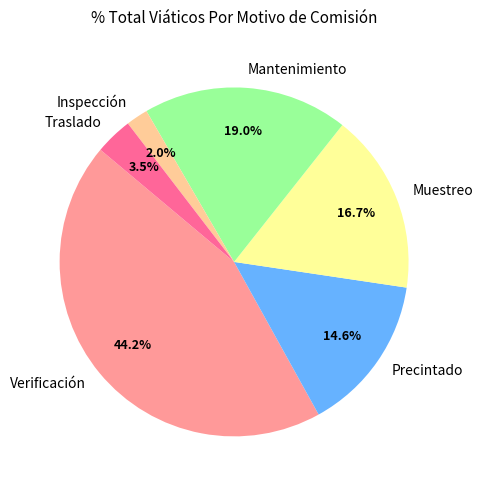

Is there any slice that represents more than half of the pie?

No